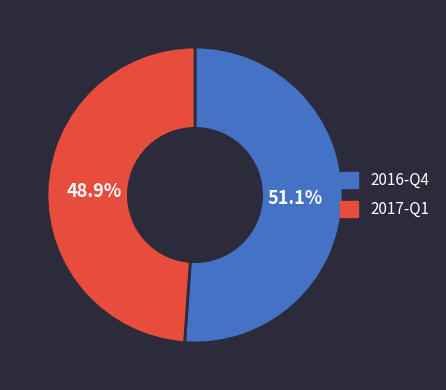

Does 2016-Q4 account for over 50% of the chart?

Yes